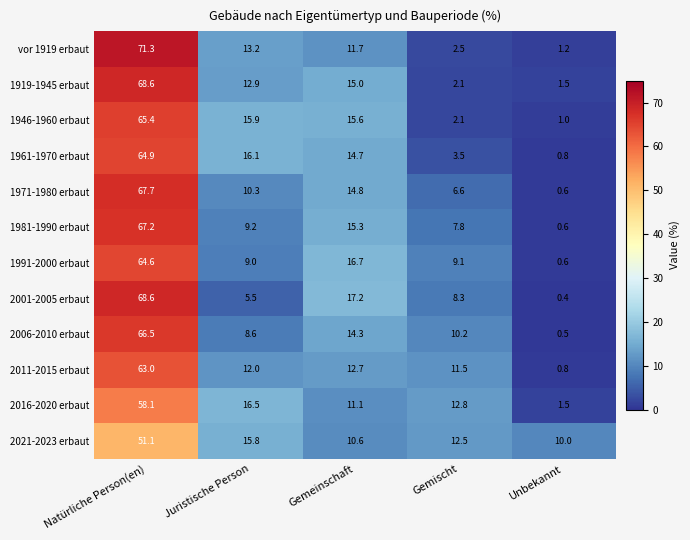

How many values in the 2016-2020 erbaut series are below 12?

2